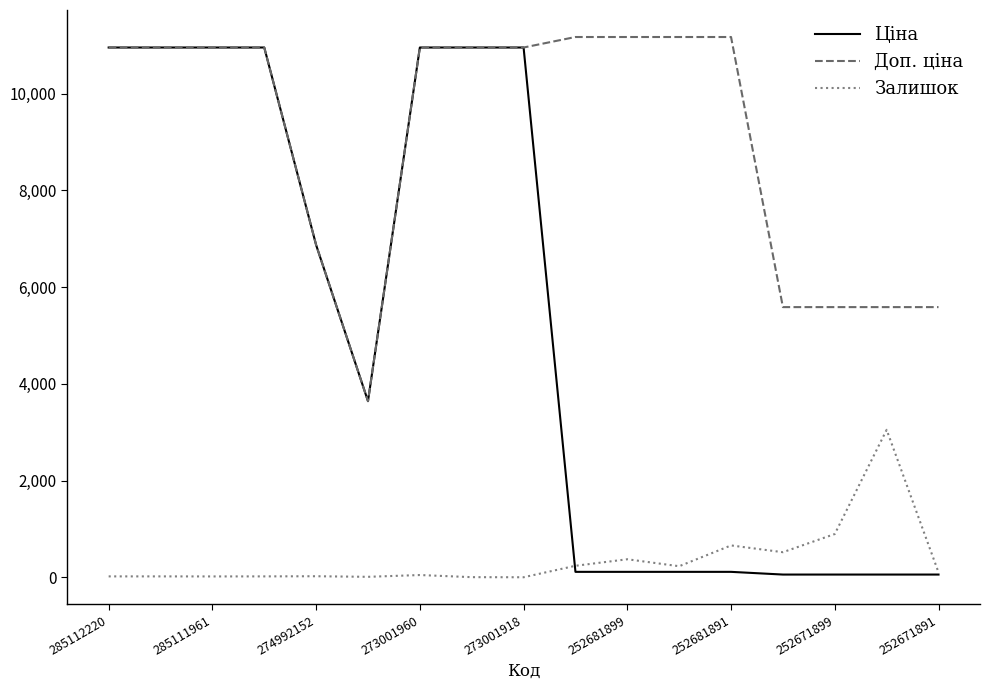

What is the difference between the maximum and minimum values in the Доп. ціна series?

7528.0